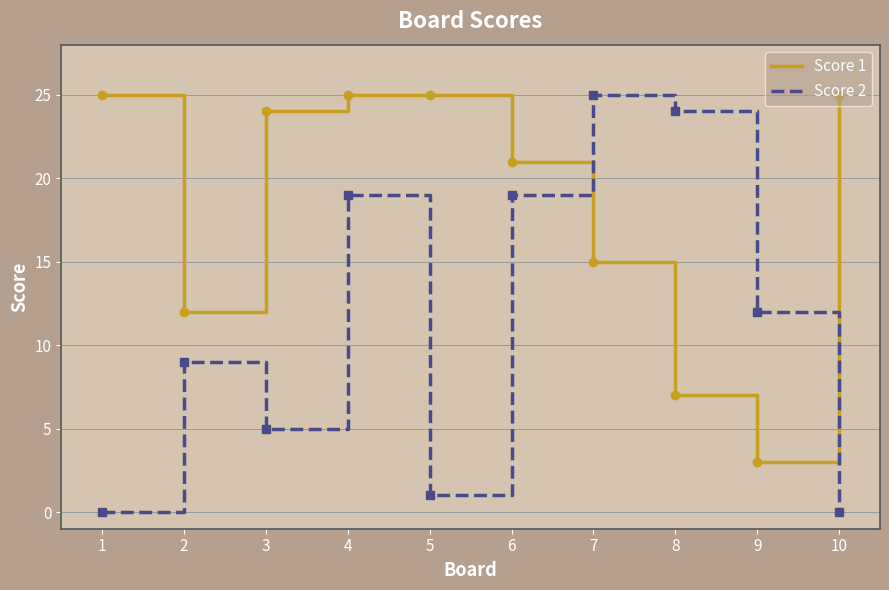

Reading left to right, list all the values displayed in this chart.

Score 1: 25	12	24	25	25	21	15	7	3	25
Score 2: 0	9	5	19	1	19	25	24	12	0